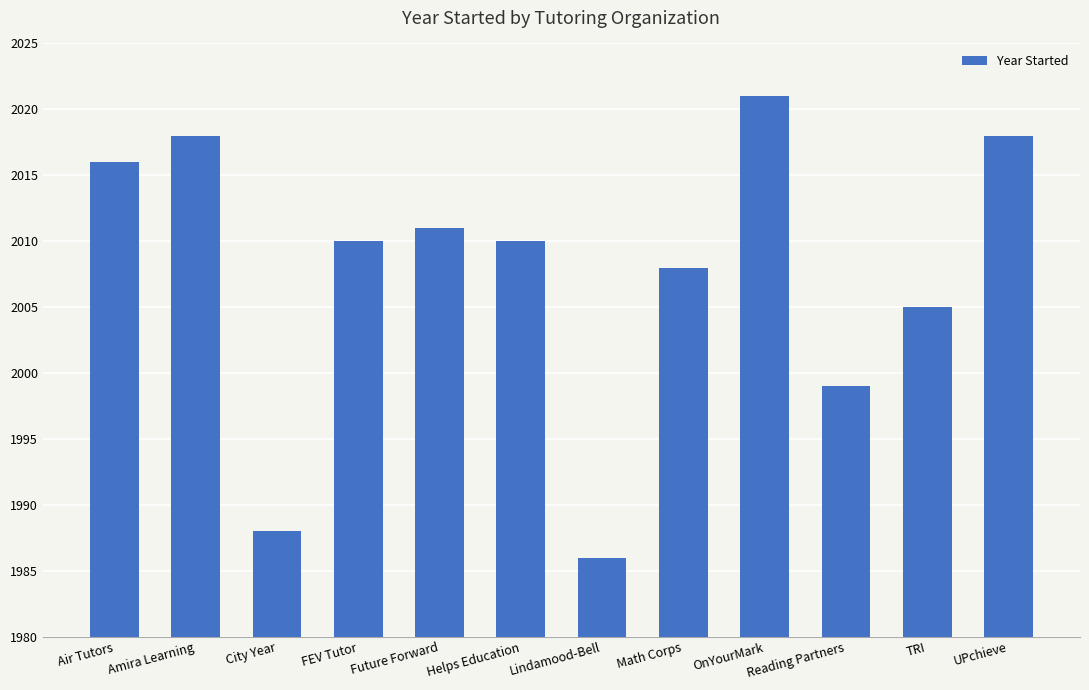

Which label corresponds to the smallest value in the chart?

Lindamood-Bell